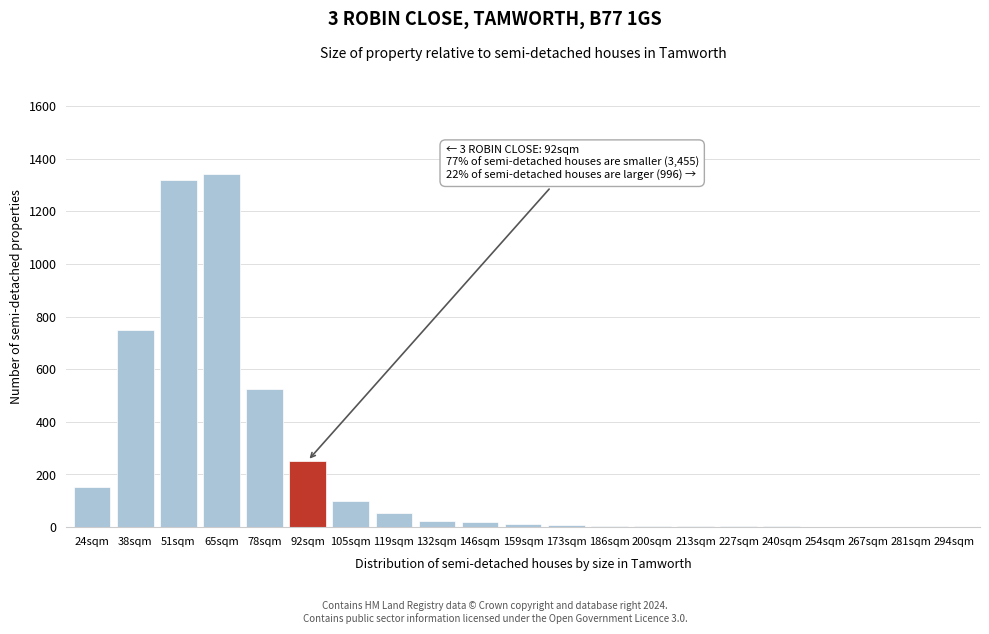

At which label is the value closest to 670?

38sqm